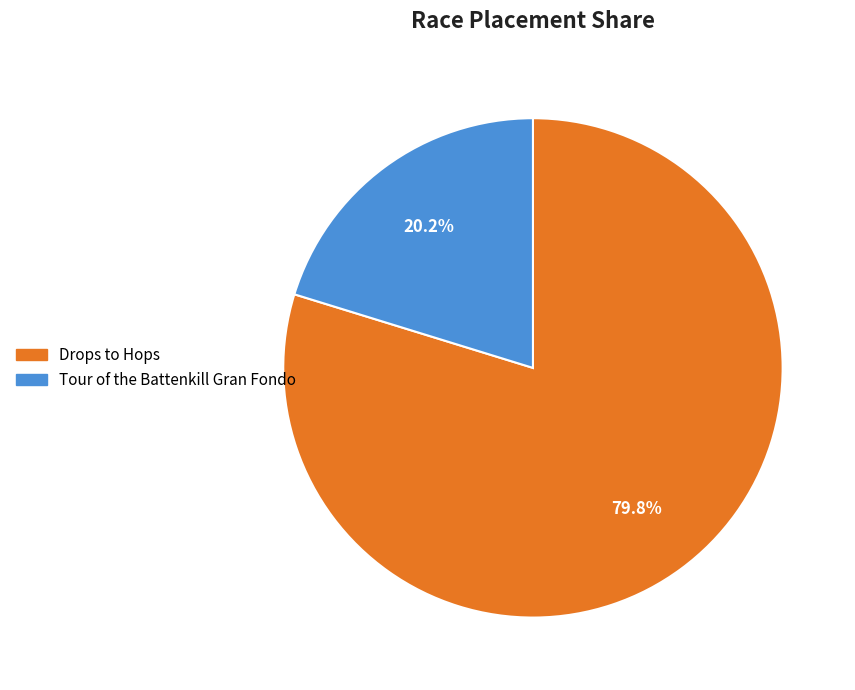

Rank the categories by value from highest to lowest.

Drops to Hops, Tour of the Battenkill Gran Fondo